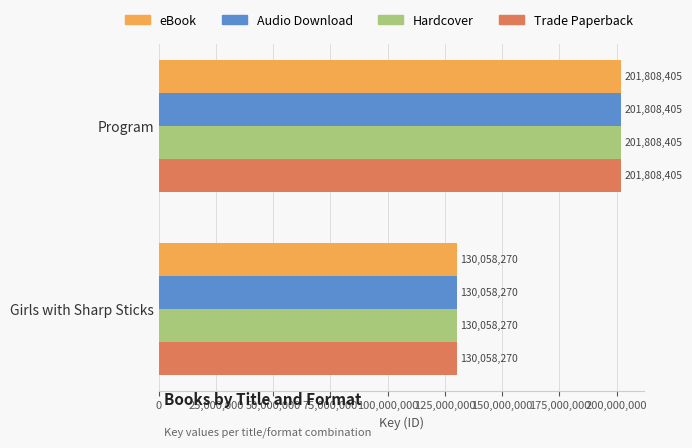

At which category is the sum across all series the highest?

Program